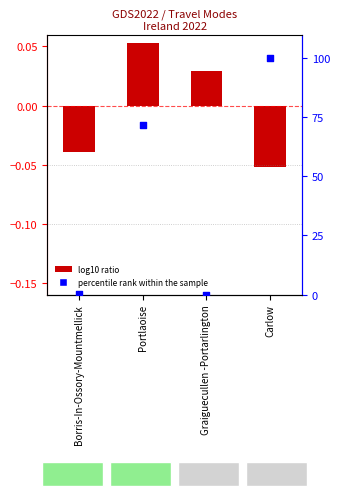

What is the total value across all series at Borris-In-Ossory-Mountmellick?

0.4